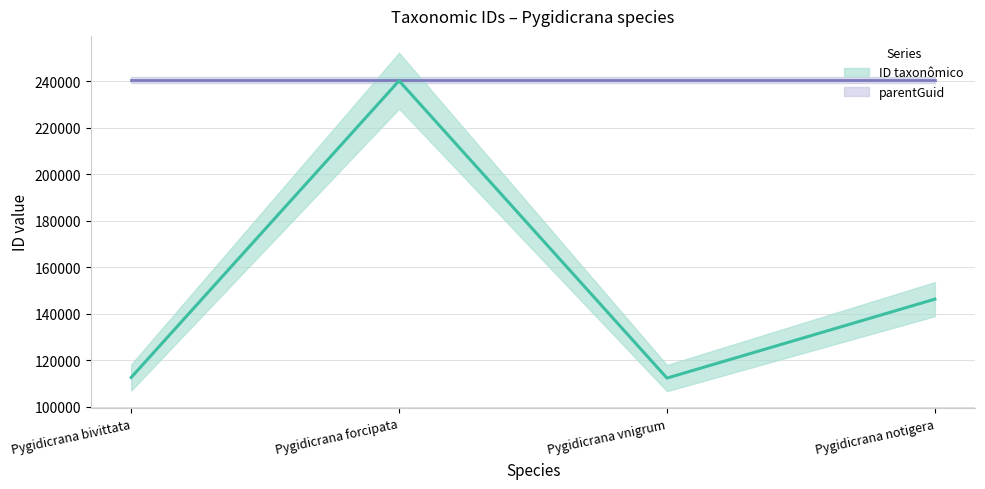

At Pygidicrana notigera, list the series in order from largest to smallest.

parentGuid, ID taxonômico